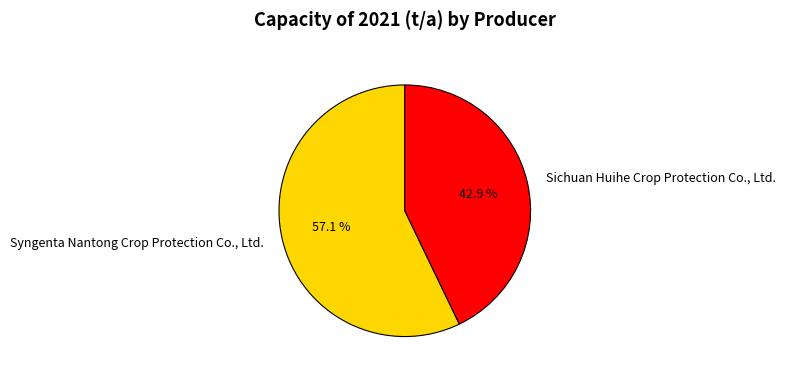

What percentage is the Syngenta Nantong Crop Protection Co., Ltd. slice, to the nearest percent?

57%